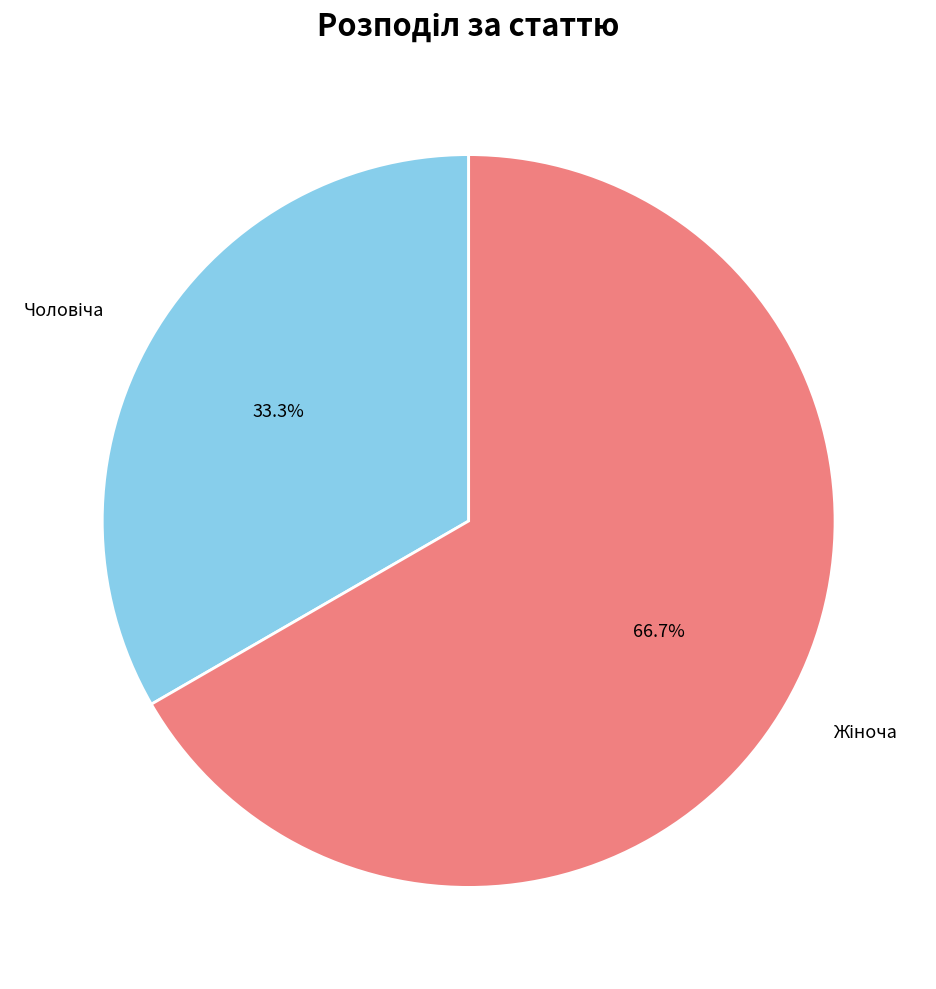

Is there any slice that represents more than half of the pie?

Yes